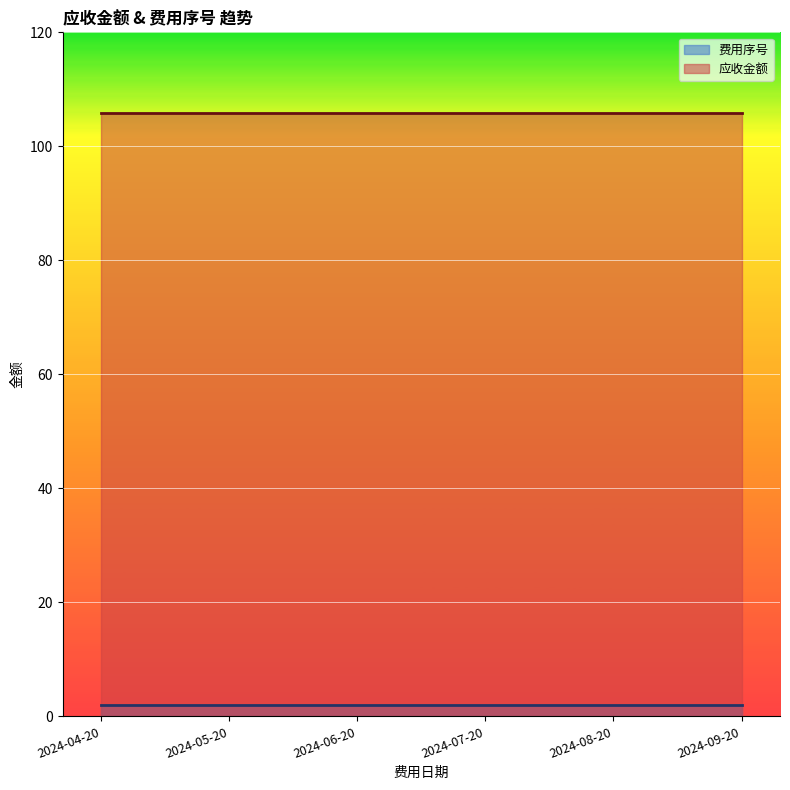

Read the 费用序号 value at 2024-04-20.

2.0